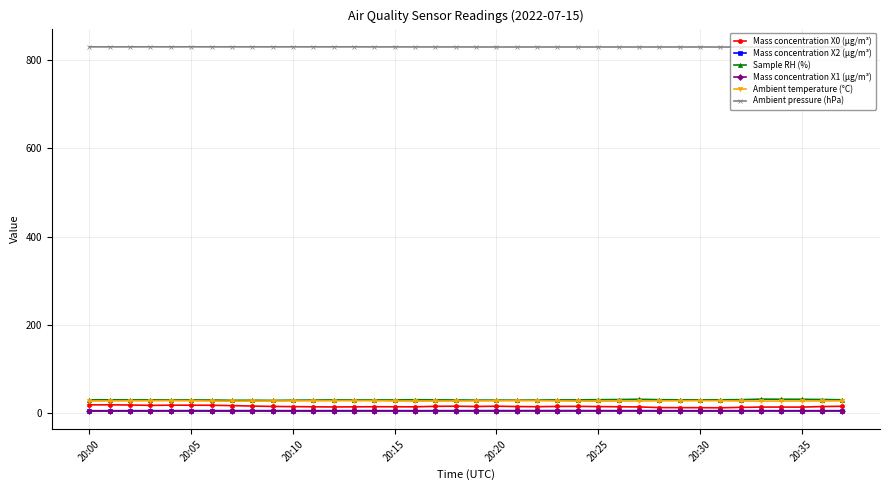

Does the chart display data point markers on the line(s)?

Yes